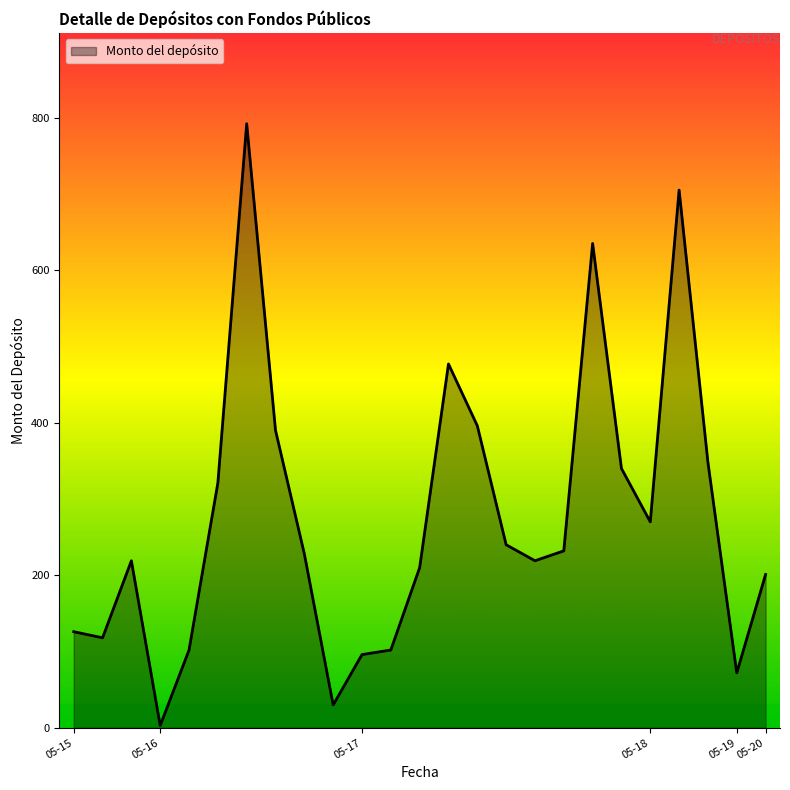

What is the difference between the maximum and minimum values?

789